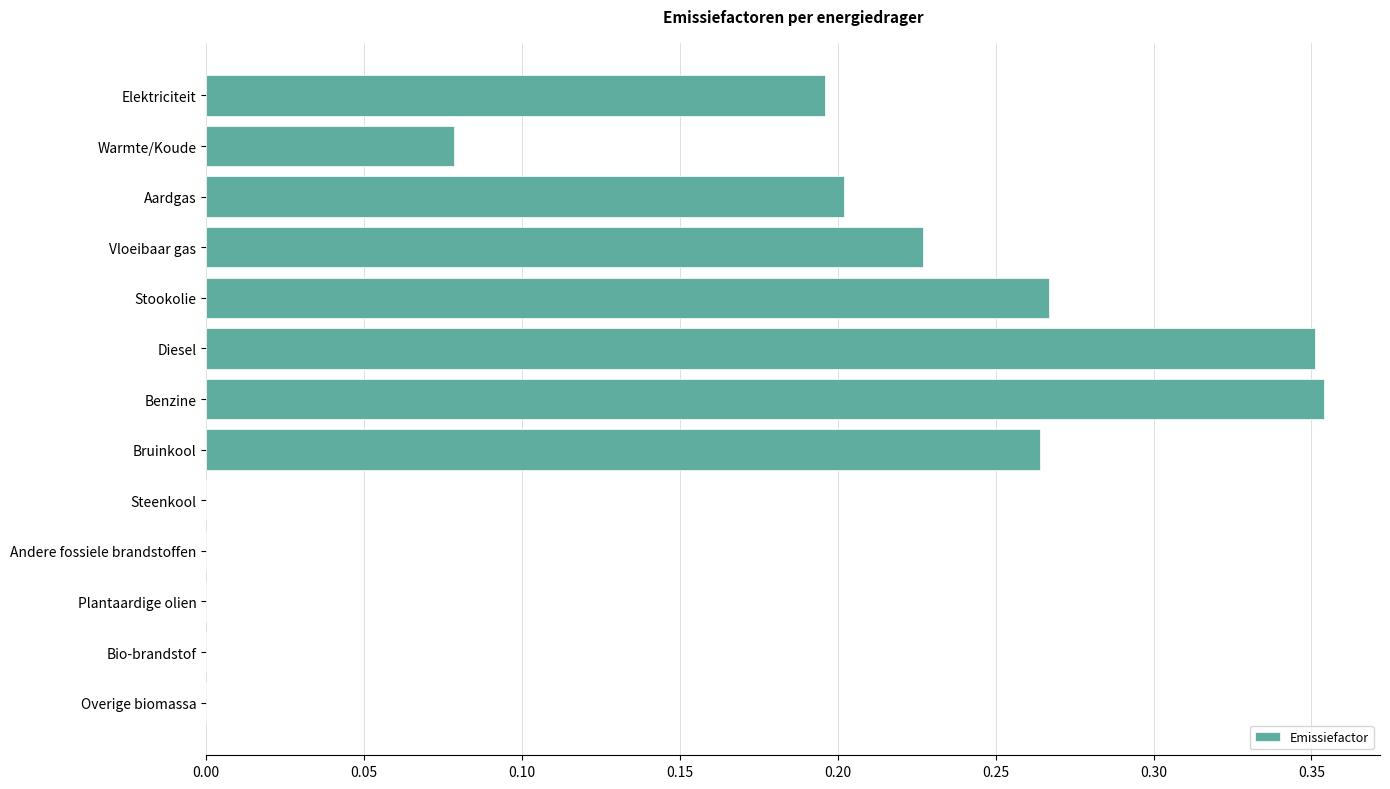

The value at Elektriciteit is 0.3. True or false?

False